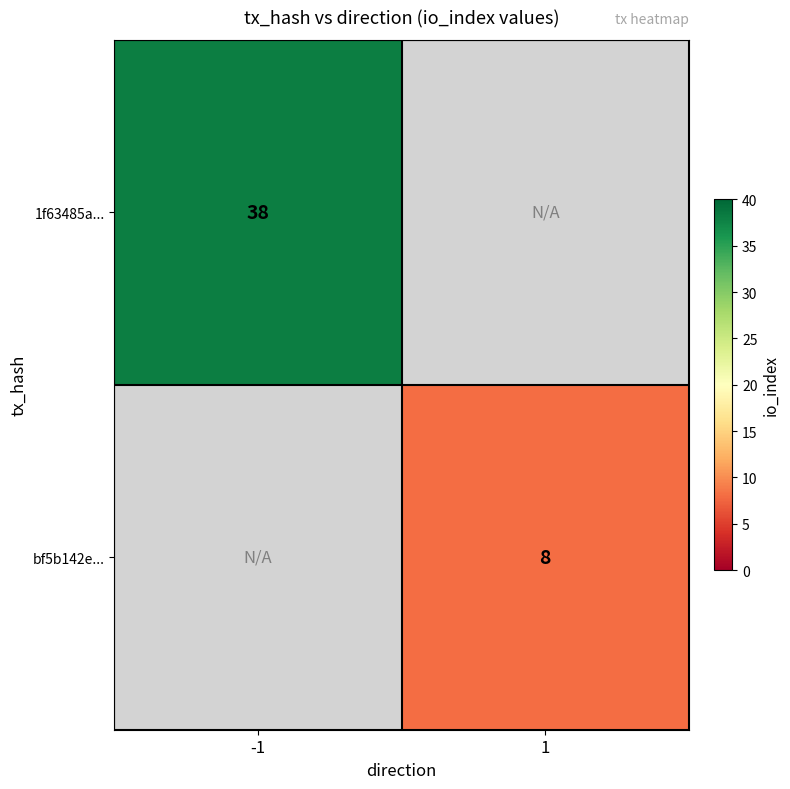

True or false: 1f63485a... has a value of 38 at -1.

True